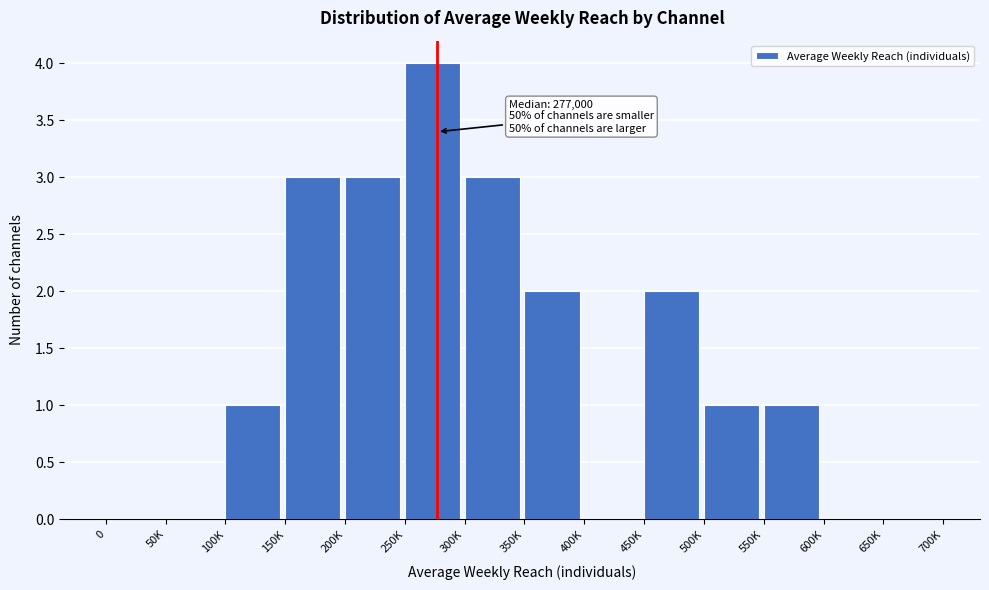

Reading left to right, transcribe all the data shown in this chart.

0=0	50K=0	100K=1	150K=3	200K=3	250K=4	300K=3	350K=2	400K=0	450K=2	500K=1	550K=1	600K=0	650K=0